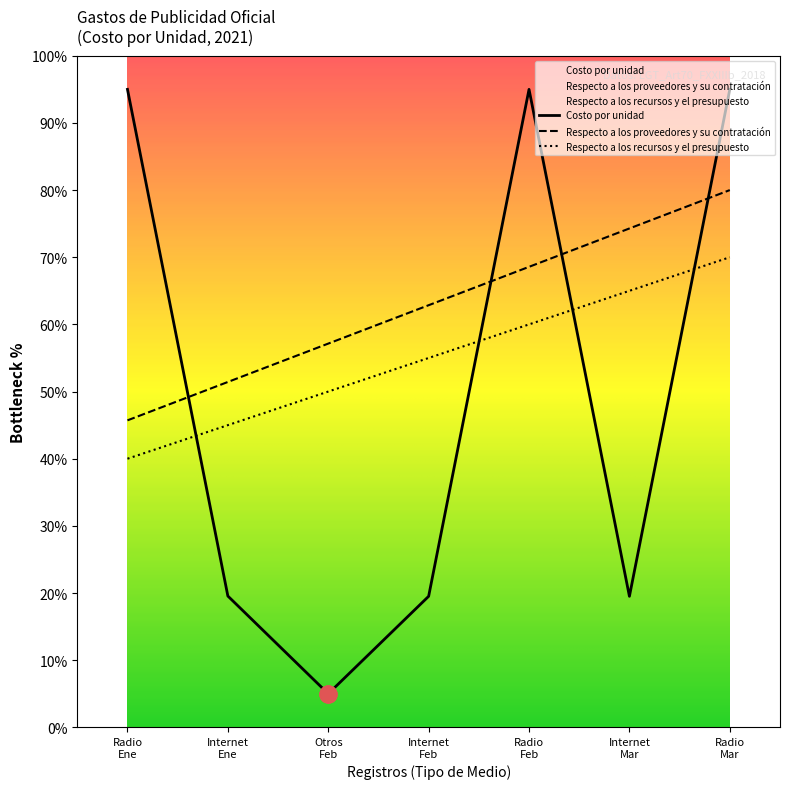

At how many categories does at least one series exceed 92?

3